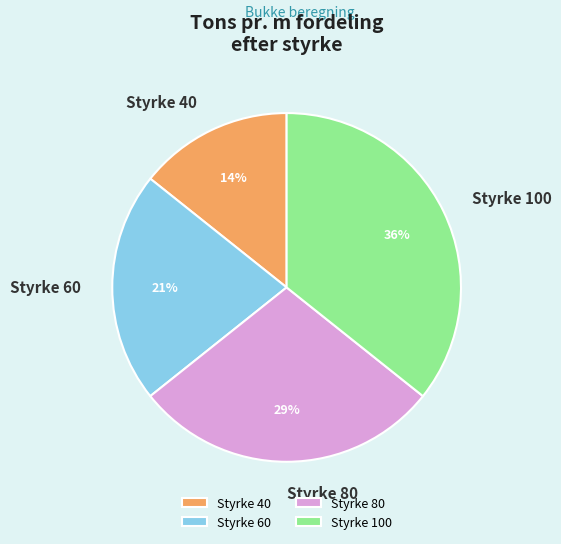

Between Styrke 100 and Styrke 80, which is larger?

Styrke 100